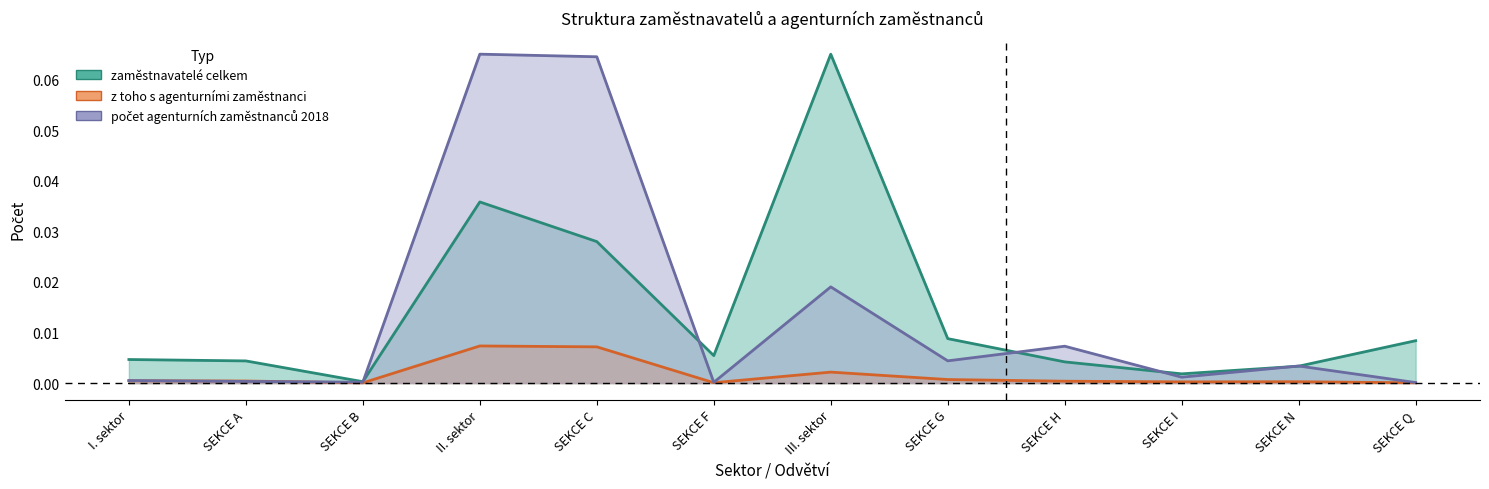

True or false: počet agenturních zaměstnanců 2018 has more than 0 points higher than both neighbors.

True